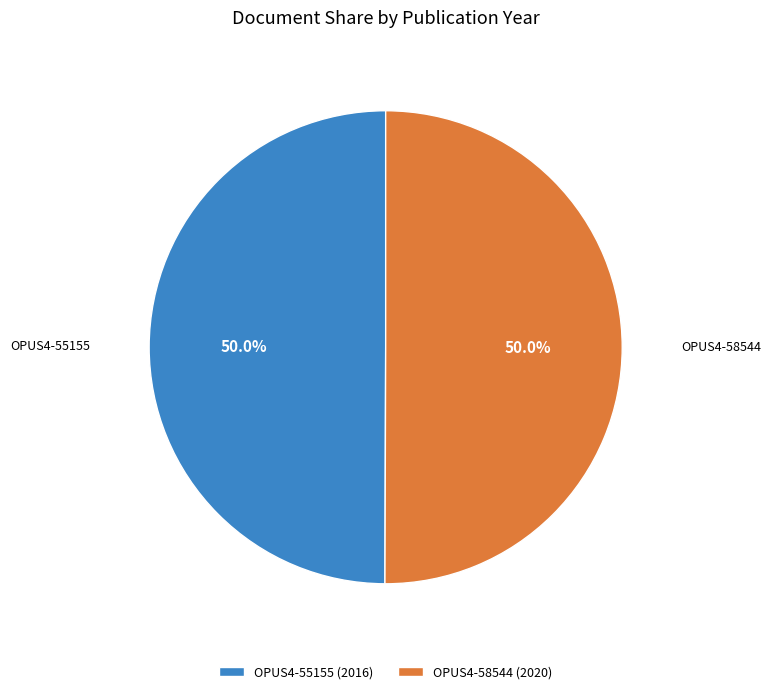

To the nearest percent, what portion does OPUS4-55155 represent?

50%